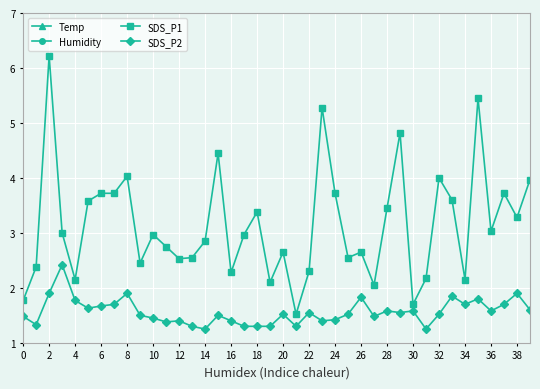

Where is the first local minimum for SDS_P1?

4